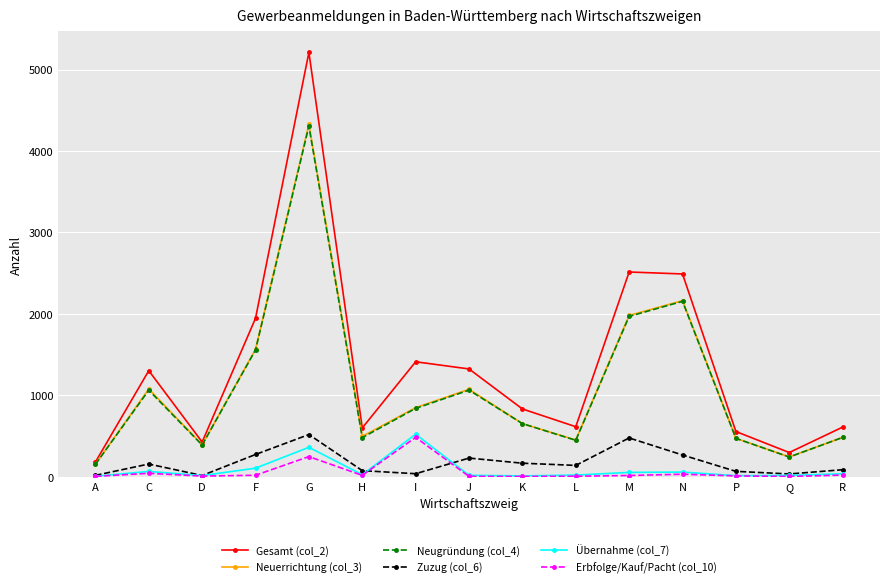

Which series has the largest range (max minus min)?

Gesamt (col_2)